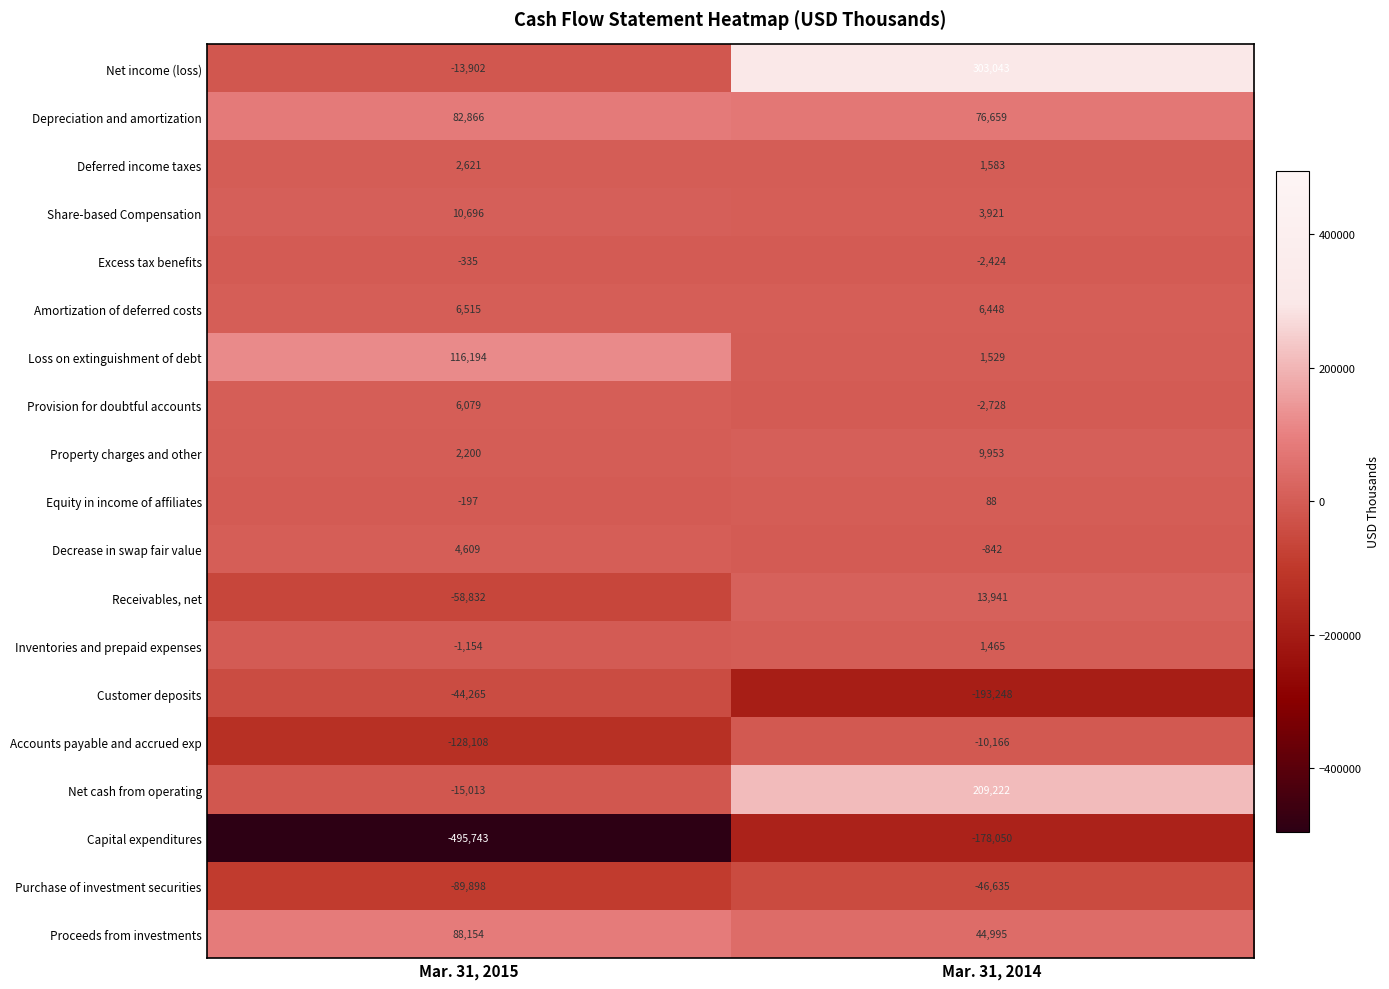

At Mar. 31, 2015, list the series in order from smallest to largest.

Capital expenditures, Accounts payable and accrued exp, Purchase of investment securities, Receivables, net, Customer deposits, Net cash from operating, Net income (loss), Inventories and prepaid expenses, Excess tax benefits, Equity in income of affiliates, Property charges and other, Deferred income taxes, Decrease in swap fair value, Provision for doubtful accounts, Amortization of deferred costs, Share-based Compensation, Depreciation and amortization, Proceeds from investments, Loss on extinguishment of debt